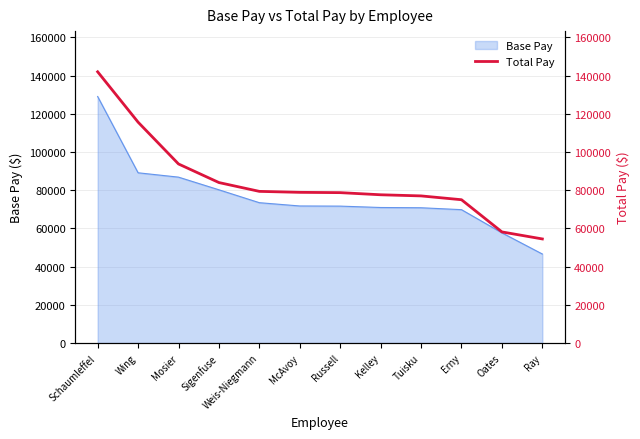

What is the label of the 10th point from the right?

Mosier